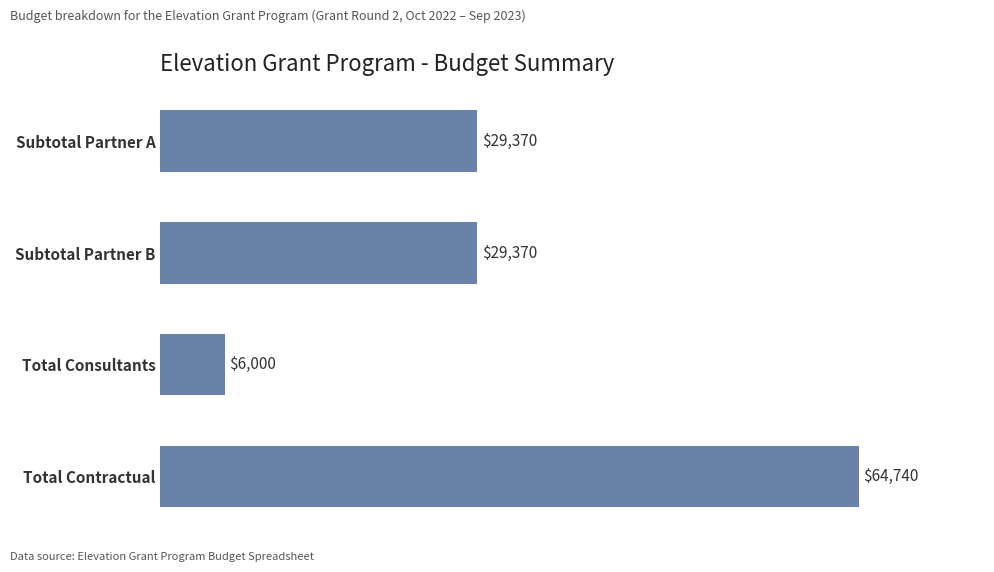

How many distinct data groups are displayed?

1